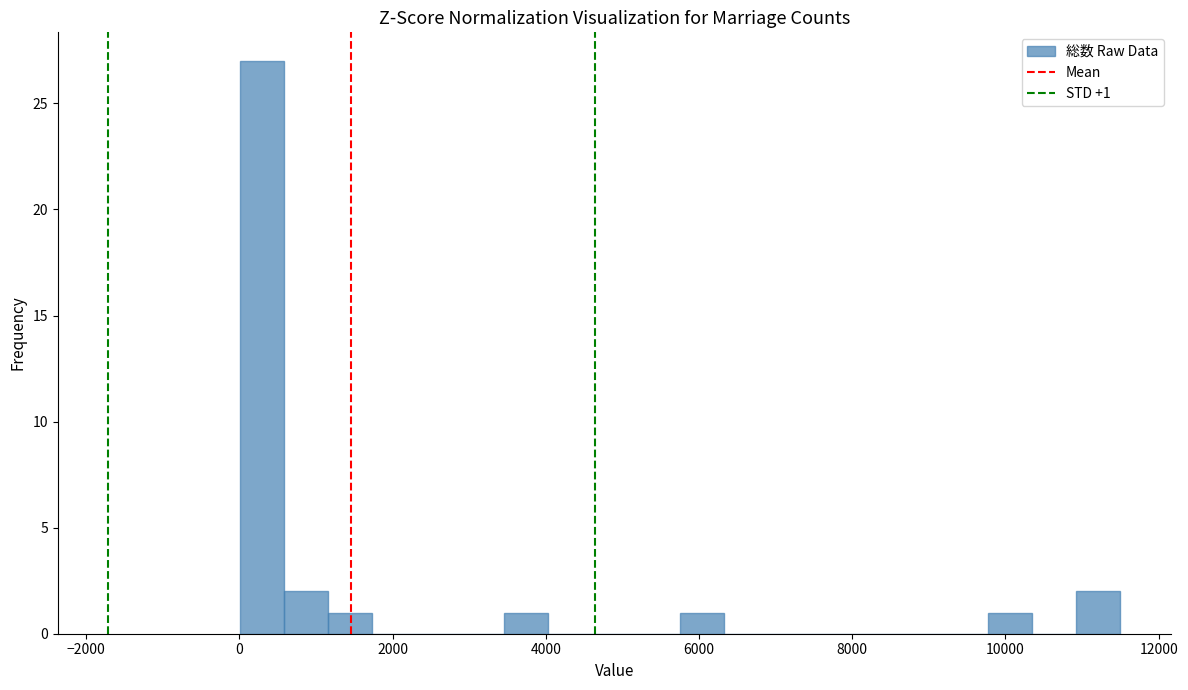

Around what value on the x-axis is the tallest bar? Give the approximate position of its centre, as read against the axis.

200